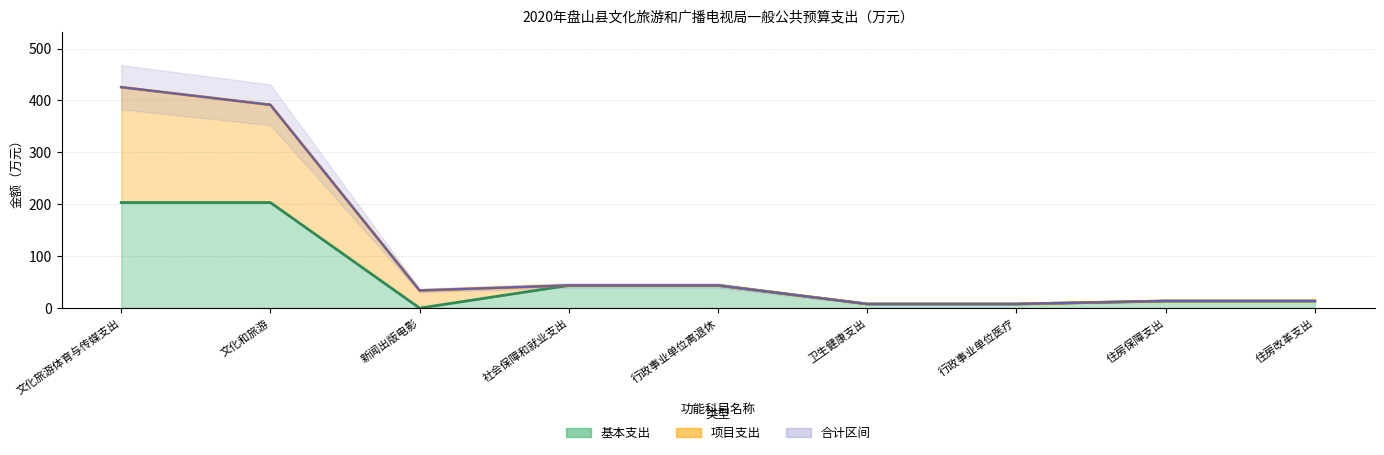

What is the sum of the 合计 values at 文化旅游体育与传媒支出 and 行政事业单位医疗?

433.5